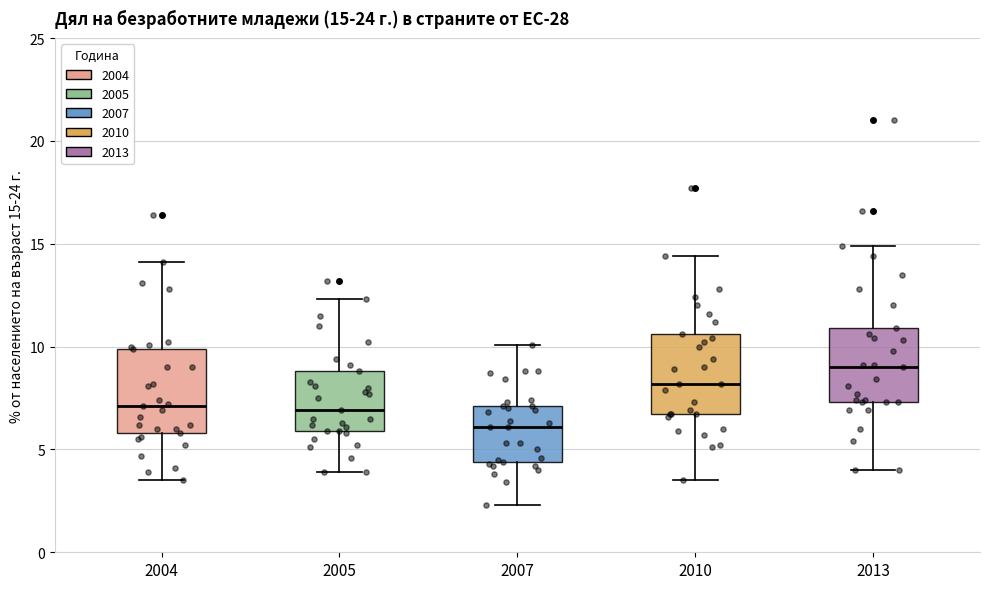

Which box has the lowest median line?

2007